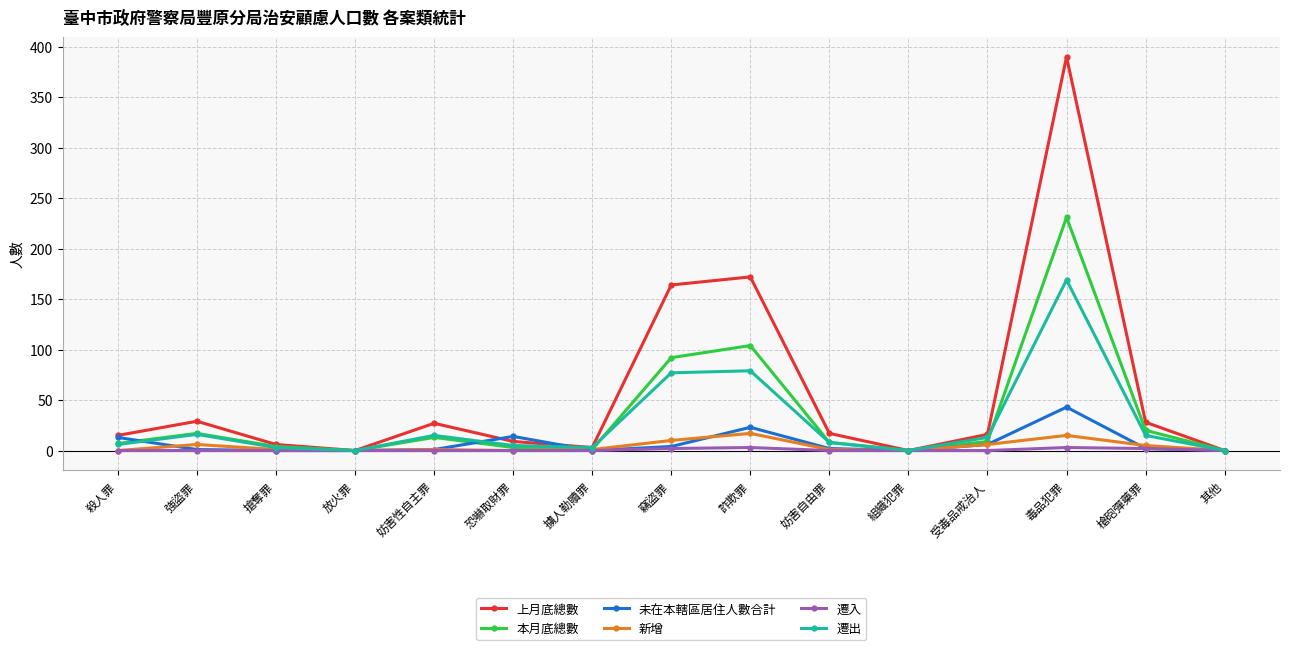

How many lines are shown in the chart?

6